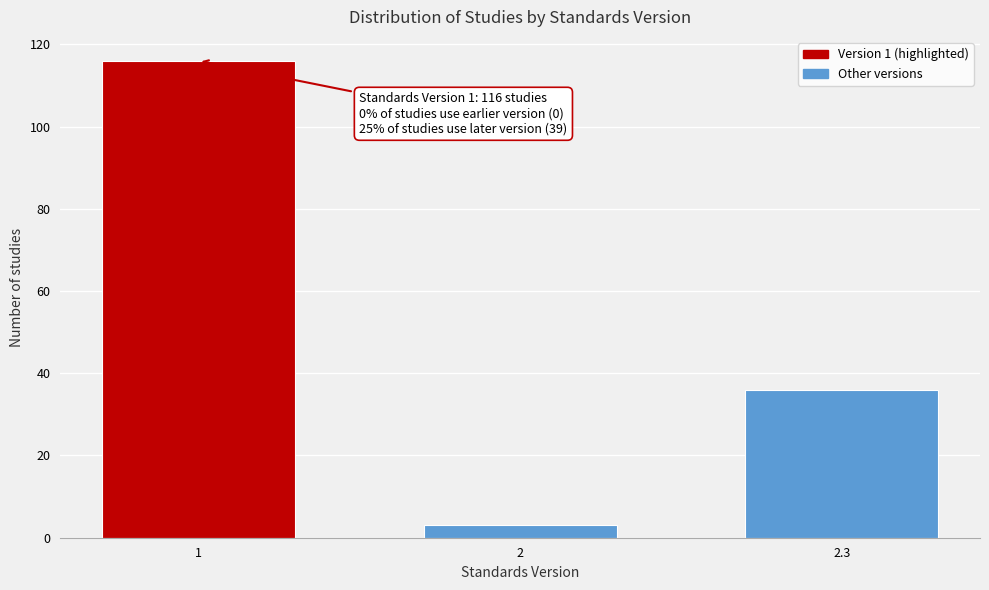

Reading left to right, extract all data points from this chart.

1=116	2=3	2.3=36